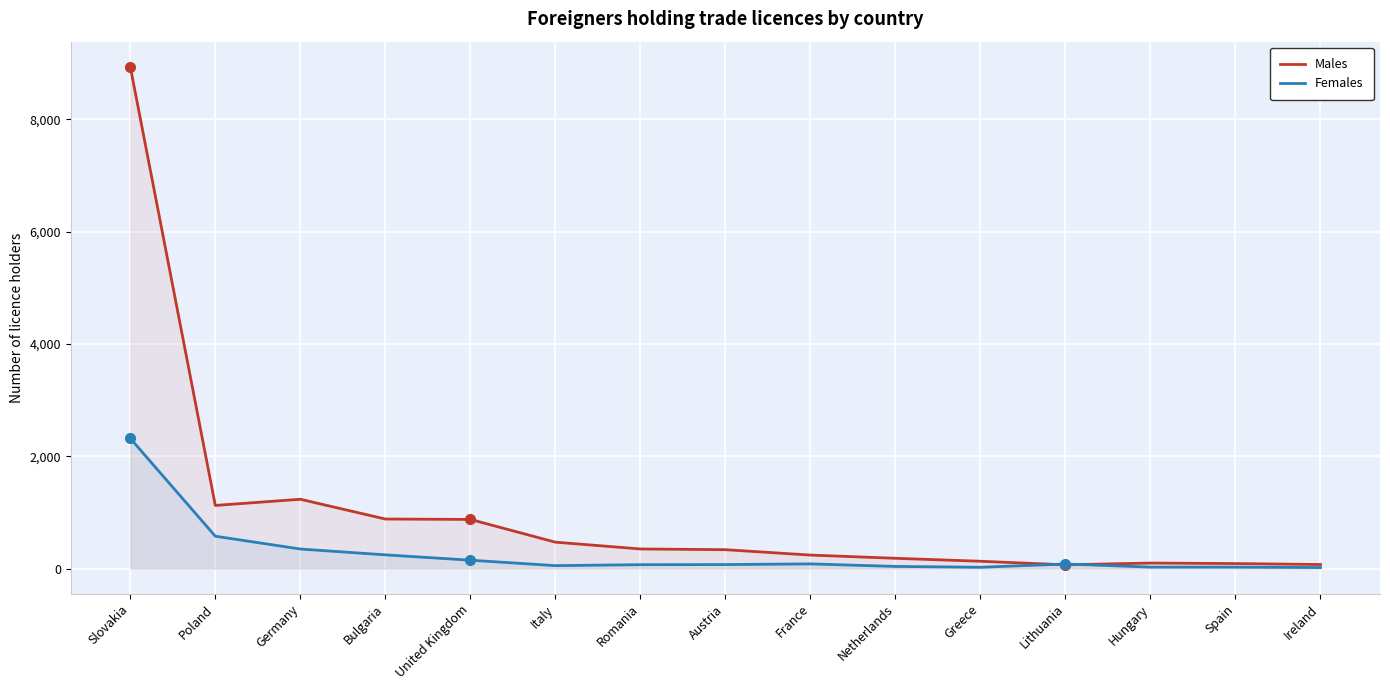

True or false: Males and Females intersect in this chart.

True